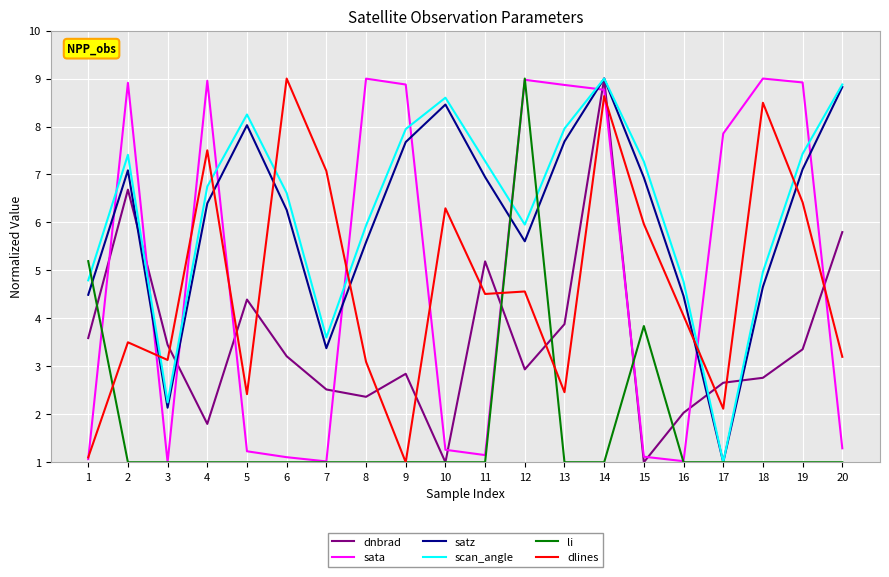

Between 3 and 12, which series saw the biggest shift?

li